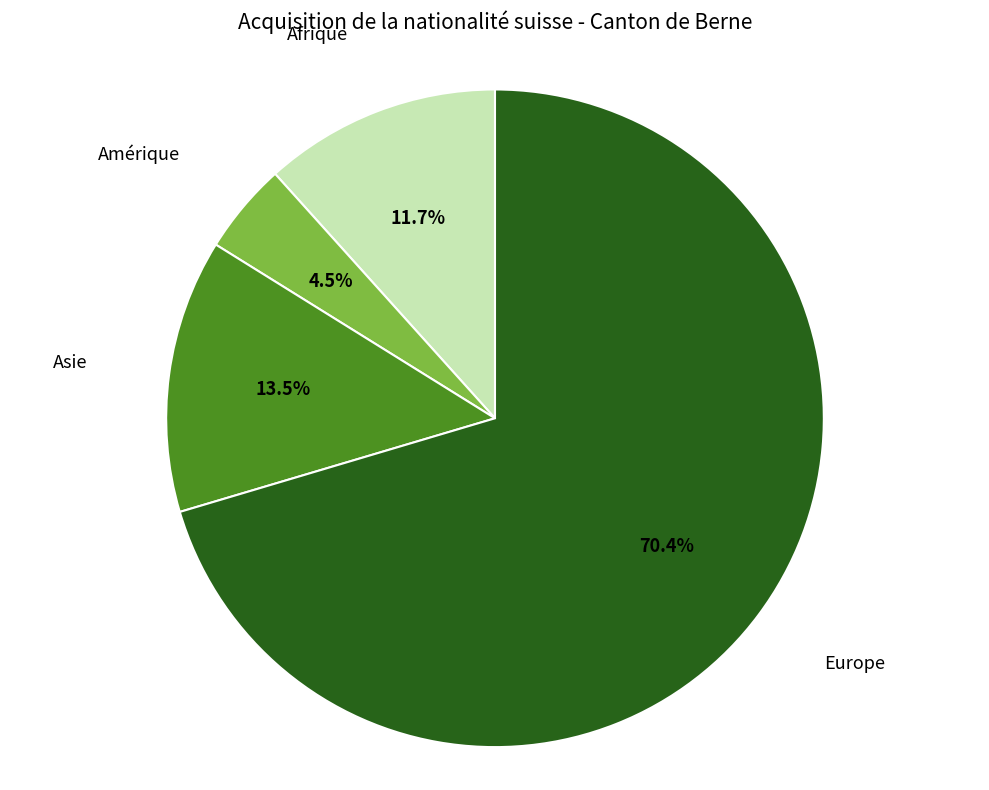

To the nearest percent, what is the average slice percentage?

25%